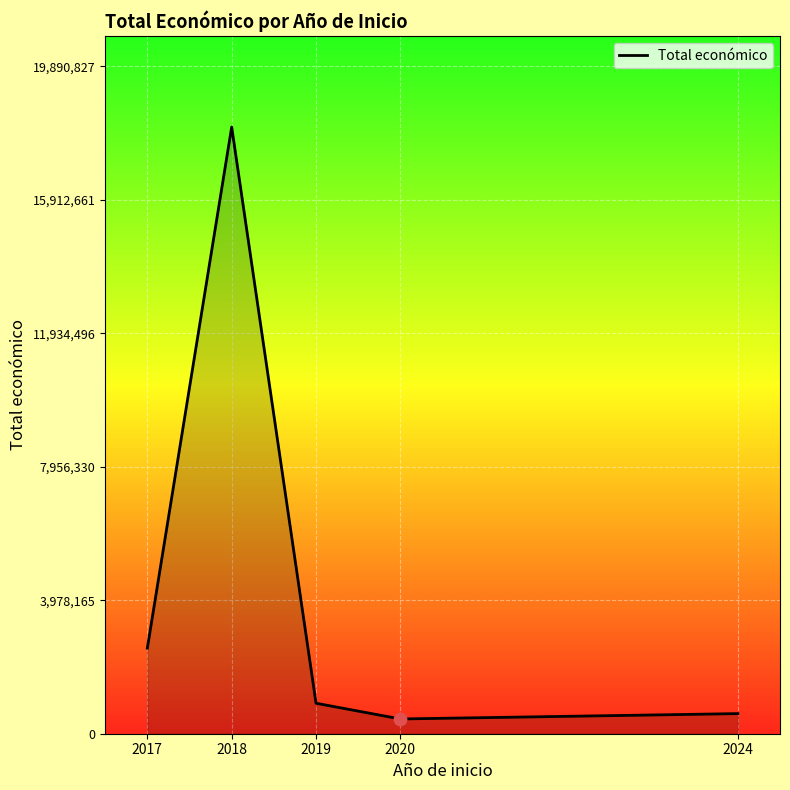

What is the change in value from 2017 to 2020?

-2112015